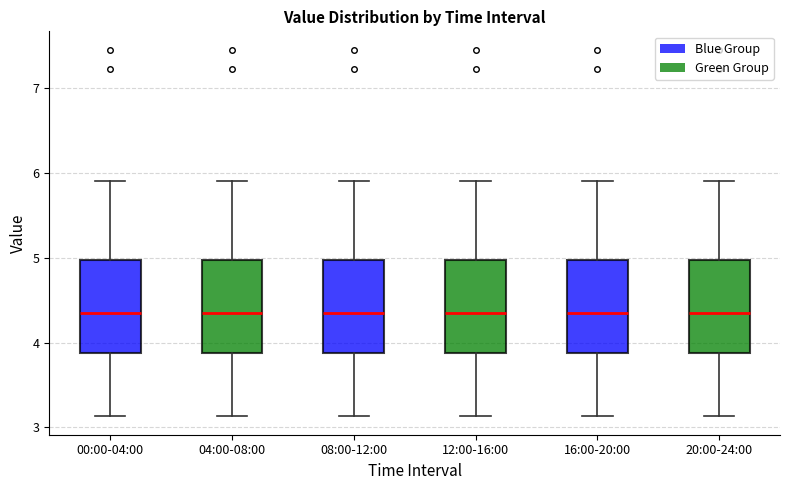

Reading left to right, transcribe this box plot: for each box, give where its median line is, the range the box spans, and where its two whiskers end, as read against the y-axis. The values are not printed on the chart, so give them approximately, as read against the axis.

00:00-04:00: median 4.4, box 3.9 to 5.0, whiskers 3.1 to 5.9
04:00-08:00: median 4.4, box 3.9 to 5.0, whiskers 3.1 to 5.9
08:00-12:00: median 4.4, box 3.9 to 5.0, whiskers 3.1 to 5.9
12:00-16:00: median 4.4, box 3.9 to 5.0, whiskers 3.1 to 5.9
16:00-20:00: median 4.4, box 3.9 to 5.0, whiskers 3.1 to 5.9
20:00-24:00: median 4.4, box 3.9 to 5.0, whiskers 3.1 to 5.9